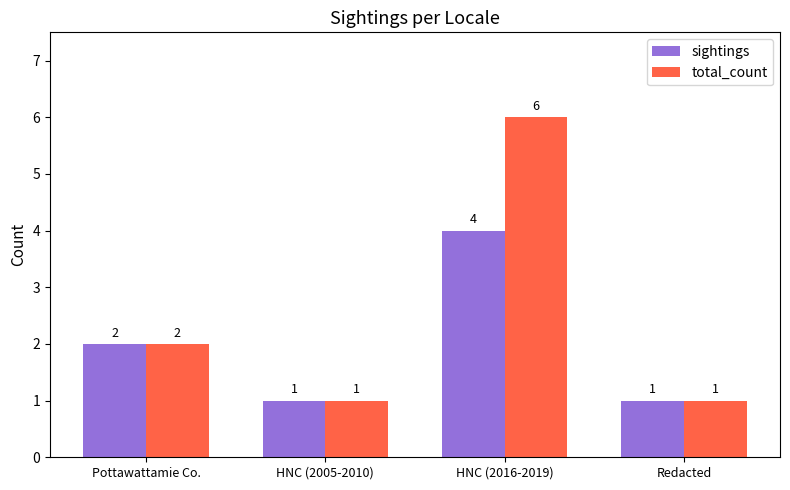

Reading left to right, list all the values displayed in this chart.

sightings: 2	1	4	1
total_count: 2	1	6	1